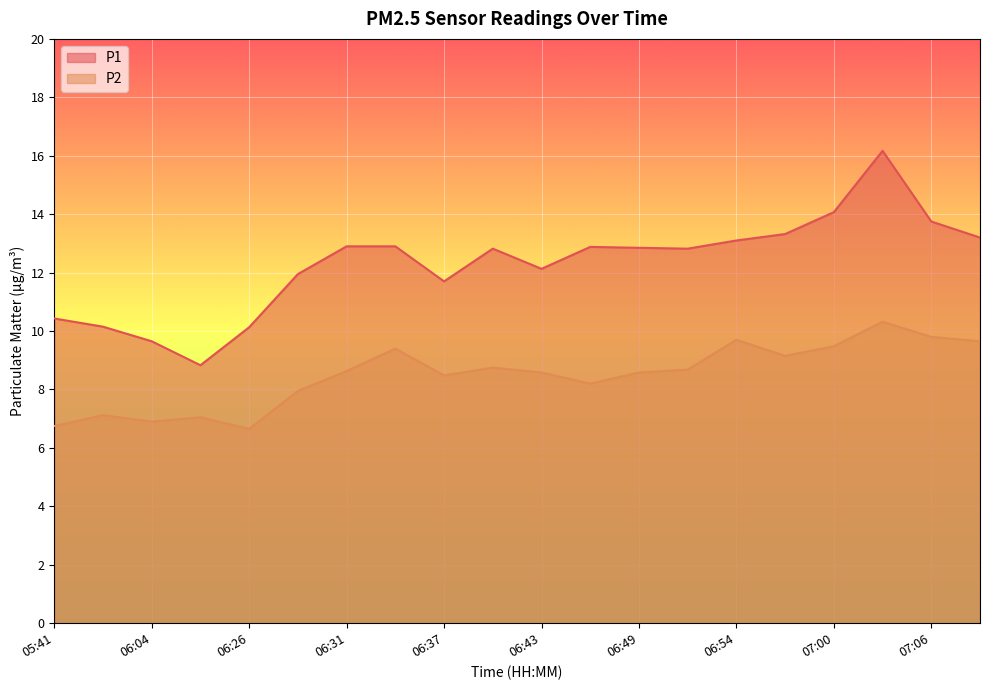

How many lines are shown in the chart?

2